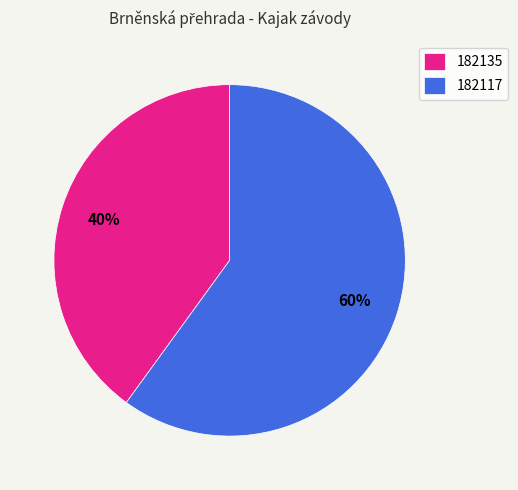

True or false: 182117 accounts for 60% of the total.

True